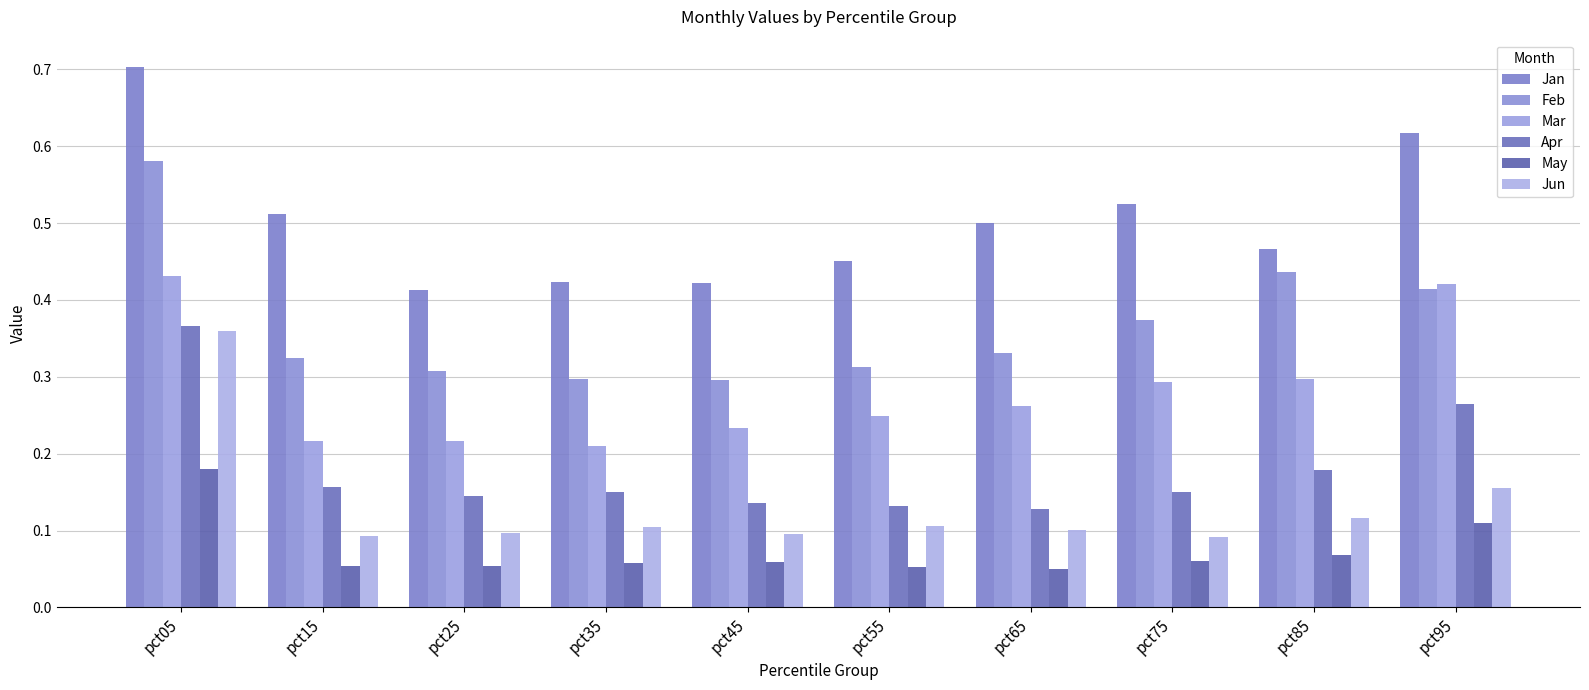

What is the approximate value of Feb at pct05?

0.6